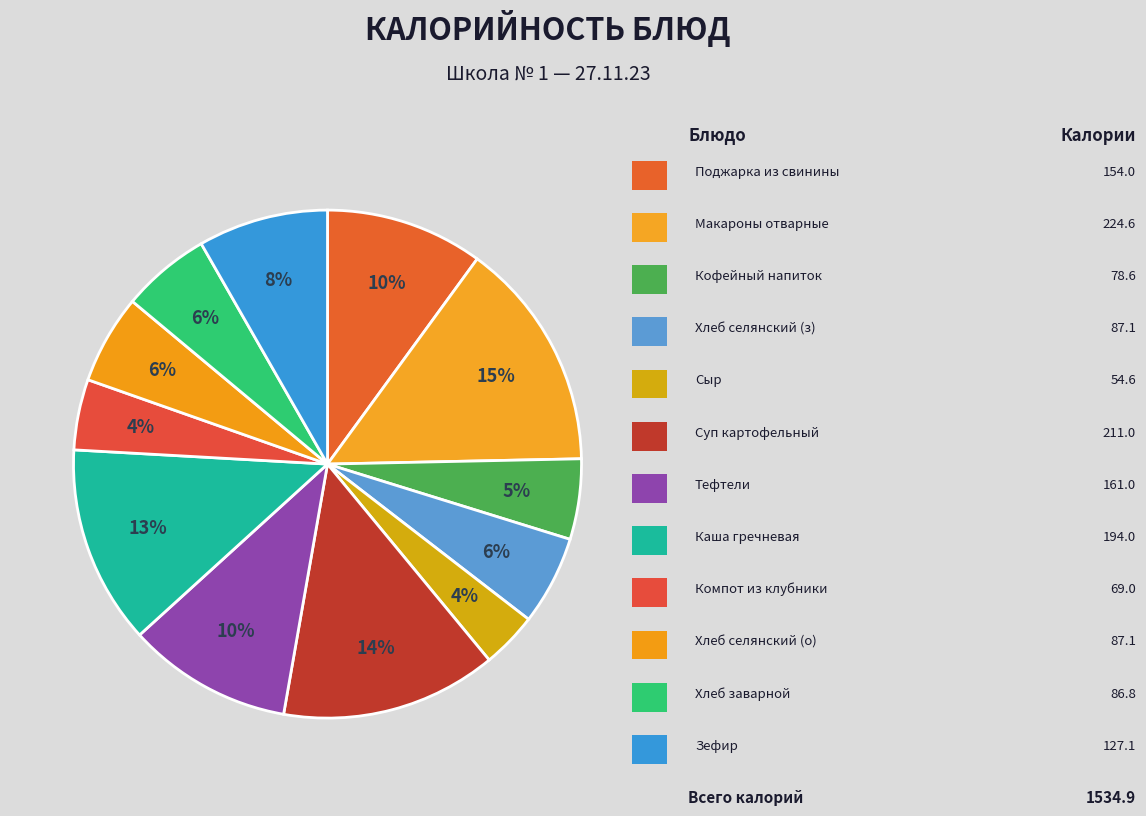

How many slices are in this pie chart?

12